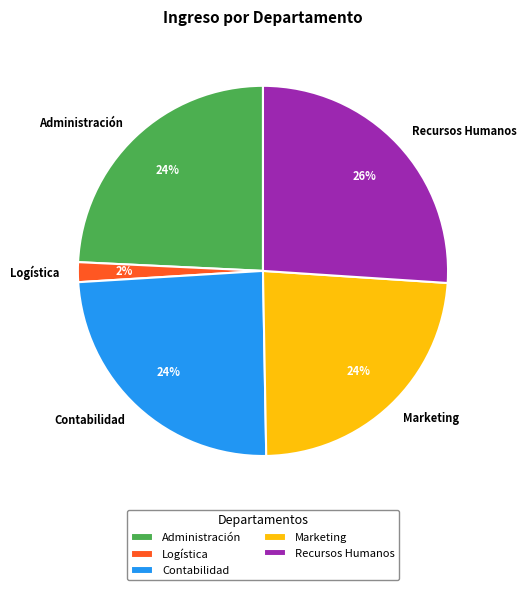

What percentage is the Recursos Humanos slice, to the nearest percent?

26%